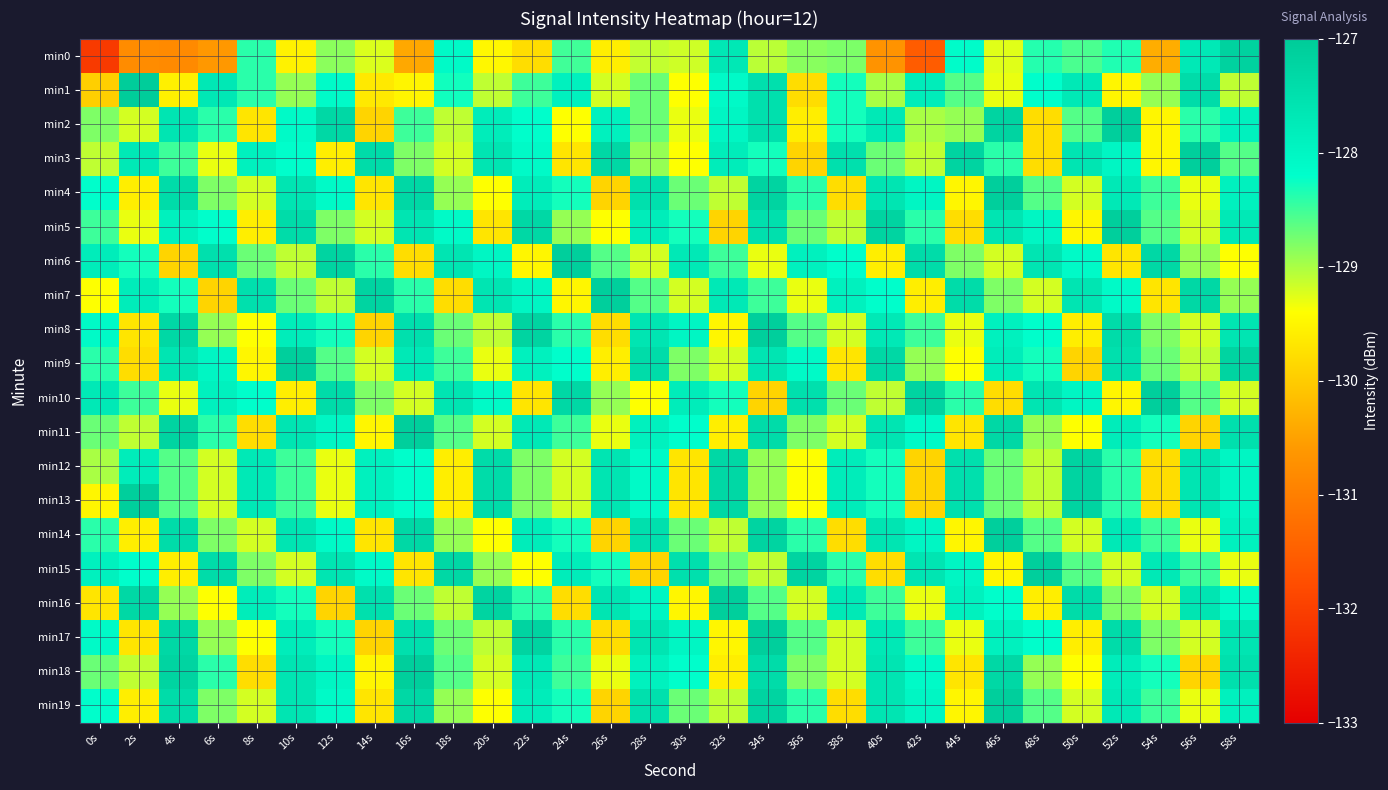

Reading left to right, what are all the values shown in this chart?

min0: 0s=-132.1	2s=-130.8	4s=-130.8	6s=-130.6	8s=-128.4	10s=-129.6	12s=-128.9	14s=-129.2	16s=-130.4	18s=-128.1	20s=-129.5	22s=-129.8	24s=-128.5	26s=-129.6	28s=-129.1	30s=-129.2	32s=-127.7	34s=-129.1	36s=-128.8	38s=-128.8	40s=-130.7	42s=-131.5	44s=-128.2	46s=-129.3	48s=-128.4	50s=-128.6	52s=-128.4	54s=-130.4	56s=-127.7	58s=-127.2
min1: 0s=-130.0	2s=-127.0	4s=-129.6	6s=-127.7	8s=-128.4	10s=-128.9	12s=-128.1	14s=-129.7	16s=-129.5	18s=-128.3	20s=-129.1	22s=-128.5	24s=-127.9	26s=-129.2	28s=-128.7	30s=-129.4	32s=-128.1	34s=-127.5	36s=-129.8	38s=-128.3	40s=-129.0	42s=-127.8	44s=-128.6	46s=-129.3	48s=-128.2	50s=-127.7	52s=-129.5	54s=-128.9	56s=-127.4	58s=-129.1
min2: 0s=-128.8	2s=-129.2	4s=-127.6	6s=-128.4	8s=-129.7	10s=-128.1	12s=-127.3	14s=-129.9	16s=-128.5	18s=-129.1	20s=-127.8	22s=-128.2	24s=-129.4	26s=-127.9	28s=-128.7	30s=-129.3	32s=-128.0	34s=-127.5	36s=-129.6	38s=-128.3	40s=-127.7	42s=-129.0	44s=-128.9	46s=-127.2	48s=-129.8	50s=-128.6	52s=-127.1	54s=-129.5	56s=-128.4	58s=-127.9
min3: 0s=-129.1	2s=-127.7	4s=-128.5	6s=-129.3	8s=-127.9	10s=-128.2	12s=-129.6	14s=-127.4	16s=-128.8	18s=-129.2	20s=-127.6	22s=-128.1	24s=-129.7	26s=-127.3	28s=-128.9	30s=-129.4	32s=-127.8	34s=-128.3	36s=-129.9	38s=-127.5	40s=-128.7	42s=-129.1	44s=-127.2	46s=-128.4	48s=-129.8	50s=-127.6	52s=-128.0	54s=-129.5	56s=-127.1	58s=-128.6
min4: 0s=-128.2	2s=-129.6	4s=-127.4	6s=-128.8	8s=-129.2	10s=-127.6	12s=-128.1	14s=-129.7	16s=-127.3	18s=-128.9	20s=-129.4	22s=-127.8	24s=-128.3	26s=-129.9	28s=-127.5	30s=-128.7	32s=-129.1	34s=-127.2	36s=-128.4	38s=-129.8	40s=-127.6	42s=-128.0	44s=-129.5	46s=-127.1	48s=-128.6	50s=-129.2	52s=-127.7	54s=-128.5	56s=-129.3	58s=-127.9
min5: 0s=-128.5	2s=-129.3	4s=-127.9	6s=-128.2	8s=-129.6	10s=-127.4	12s=-128.8	14s=-129.2	16s=-127.6	18s=-128.1	20s=-129.7	22s=-127.3	24s=-128.9	26s=-129.4	28s=-127.8	30s=-128.3	32s=-129.9	34s=-127.5	36s=-128.7	38s=-129.1	40s=-127.2	42s=-128.4	44s=-129.8	46s=-127.6	48s=-128.0	50s=-129.5	52s=-127.1	54s=-128.6	56s=-129.2	58s=-127.7
min6: 0s=-127.8	2s=-128.3	4s=-129.9	6s=-127.5	8s=-128.7	10s=-129.1	12s=-127.2	14s=-128.4	16s=-129.8	18s=-127.6	20s=-128.0	22s=-129.5	24s=-127.1	26s=-128.6	28s=-129.2	30s=-127.7	32s=-128.5	34s=-129.3	36s=-127.9	38s=-128.2	40s=-129.6	42s=-127.4	44s=-128.8	46s=-129.2	48s=-127.6	50s=-128.1	52s=-129.7	54s=-127.3	56s=-128.9	58s=-129.4
min7: 0s=-129.4	2s=-127.8	4s=-128.3	6s=-129.9	8s=-127.5	10s=-128.7	12s=-129.1	14s=-127.2	16s=-128.4	18s=-129.8	20s=-127.6	22s=-128.0	24s=-129.5	26s=-127.1	28s=-128.6	30s=-129.2	32s=-127.7	34s=-128.5	36s=-129.3	38s=-127.9	40s=-128.2	42s=-129.6	44s=-127.4	46s=-128.8	48s=-129.2	50s=-127.6	52s=-128.1	54s=-129.7	56s=-127.3	58s=-128.9
min8: 0s=-128.1	2s=-129.7	4s=-127.3	6s=-128.9	8s=-129.4	10s=-127.8	12s=-128.3	14s=-129.9	16s=-127.5	18s=-128.7	20s=-129.1	22s=-127.2	24s=-128.4	26s=-129.8	28s=-127.6	30s=-128.0	32s=-129.5	34s=-127.1	36s=-128.6	38s=-129.2	40s=-127.7	42s=-128.5	44s=-129.3	46s=-127.9	48s=-128.2	50s=-129.6	52s=-127.4	54s=-128.8	56s=-129.2	58s=-127.6
min9: 0s=-128.4	2s=-129.8	4s=-127.6	6s=-128.0	8s=-129.5	10s=-127.1	12s=-128.6	14s=-129.2	16s=-127.7	18s=-128.5	20s=-129.3	22s=-127.9	24s=-128.2	26s=-129.6	28s=-127.4	30s=-128.8	32s=-129.2	34s=-127.6	36s=-128.1	38s=-129.7	40s=-127.3	42s=-128.9	44s=-129.4	46s=-127.8	48s=-128.3	50s=-129.9	52s=-127.5	54s=-128.7	56s=-129.1	58s=-127.2
min10: 0s=-127.7	2s=-128.5	4s=-129.3	6s=-127.9	8s=-128.2	10s=-129.6	12s=-127.4	14s=-128.8	16s=-129.2	18s=-127.6	20s=-128.1	22s=-129.7	24s=-127.3	26s=-128.9	28s=-129.4	30s=-127.8	32s=-128.3	34s=-129.9	36s=-127.5	38s=-128.7	40s=-129.1	42s=-127.2	44s=-128.4	46s=-129.8	48s=-127.6	50s=-128.0	52s=-129.5	54s=-127.1	56s=-128.6	58s=-129.2
min11: 0s=-128.7	2s=-129.1	4s=-127.2	6s=-128.4	8s=-129.8	10s=-127.6	12s=-128.0	14s=-129.5	16s=-127.1	18s=-128.6	20s=-129.2	22s=-127.7	24s=-128.5	26s=-129.3	28s=-127.9	30s=-128.2	32s=-129.6	34s=-127.4	36s=-128.8	38s=-129.2	40s=-127.6	42s=-128.1	44s=-129.7	46s=-127.3	48s=-128.9	50s=-129.4	52s=-127.8	54s=-128.3	56s=-129.9	58s=-127.5
min12: 0s=-129.0	2s=-127.8	4s=-128.6	6s=-129.2	8s=-127.7	10s=-128.5	12s=-129.3	14s=-127.9	16s=-128.2	18s=-129.6	20s=-127.4	22s=-128.8	24s=-129.2	26s=-127.6	28s=-128.1	30s=-129.7	32s=-127.3	34s=-128.9	36s=-129.4	38s=-127.8	40s=-128.3	42s=-129.9	44s=-127.5	46s=-128.7	48s=-129.1	50s=-127.2	52s=-128.4	54s=-129.8	56s=-127.6	58s=-128.0
min13: 0s=-129.5	2s=-127.1	4s=-128.6	6s=-129.2	8s=-127.7	10s=-128.5	12s=-129.3	14s=-127.9	16s=-128.2	18s=-129.6	20s=-127.4	22s=-128.8	24s=-129.2	26s=-127.6	28s=-128.1	30s=-129.7	32s=-127.3	34s=-128.9	36s=-129.4	38s=-127.8	40s=-128.3	42s=-129.9	44s=-127.5	46s=-128.7	48s=-129.1	50s=-127.2	52s=-128.4	54s=-129.8	56s=-127.6	58s=-128.0
min14: 0s=-128.4	2s=-129.6	4s=-127.4	6s=-128.8	8s=-129.2	10s=-127.6	12s=-128.1	14s=-129.7	16s=-127.3	18s=-128.9	20s=-129.4	22s=-127.8	24s=-128.3	26s=-129.9	28s=-127.5	30s=-128.7	32s=-129.1	34s=-127.2	36s=-128.4	38s=-129.8	40s=-127.6	42s=-128.0	44s=-129.5	46s=-127.1	48s=-128.6	50s=-129.2	52s=-127.7	54s=-128.5	56s=-129.3	58s=-127.9
min15: 0s=-127.9	2s=-128.2	4s=-129.6	6s=-127.4	8s=-128.8	10s=-129.2	12s=-127.6	14s=-128.1	16s=-129.7	18s=-127.3	20s=-128.9	22s=-129.4	24s=-127.8	26s=-128.3	28s=-129.9	30s=-127.5	32s=-128.7	34s=-129.1	36s=-127.2	38s=-128.4	40s=-129.8	42s=-127.6	44s=-128.0	46s=-129.5	48s=-127.1	50s=-128.6	52s=-129.2	54s=-127.7	56s=-128.5	58s=-129.3
min16: 0s=-129.7	2s=-127.3	4s=-128.9	6s=-129.4	8s=-127.8	10s=-128.3	12s=-129.9	14s=-127.5	16s=-128.7	18s=-129.1	20s=-127.2	22s=-128.4	24s=-129.8	26s=-127.6	28s=-128.0	30s=-129.5	32s=-127.1	34s=-128.6	36s=-129.2	38s=-127.7	40s=-128.5	42s=-129.3	44s=-127.9	46s=-128.2	48s=-129.6	50s=-127.4	52s=-128.8	54s=-129.2	56s=-127.6	58s=-128.1
min17: 0s=-128.1	2s=-129.7	4s=-127.3	6s=-128.9	8s=-129.4	10s=-127.8	12s=-128.3	14s=-129.9	16s=-127.5	18s=-128.7	20s=-129.1	22s=-127.2	24s=-128.4	26s=-129.8	28s=-127.6	30s=-128.0	32s=-129.5	34s=-127.1	36s=-128.6	38s=-129.2	40s=-127.7	42s=-128.5	44s=-129.3	46s=-127.9	48s=-128.2	50s=-129.6	52s=-127.4	54s=-128.8	56s=-129.2	58s=-127.6
min18: 0s=-128.7	2s=-129.1	4s=-127.2	6s=-128.4	8s=-129.8	10s=-127.6	12s=-128.0	14s=-129.5	16s=-127.1	18s=-128.6	20s=-129.2	22s=-127.7	24s=-128.5	26s=-129.3	28s=-127.9	30s=-128.2	32s=-129.6	34s=-127.4	36s=-128.8	38s=-129.2	40s=-127.6	42s=-128.1	44s=-129.7	46s=-127.3	48s=-128.9	50s=-129.4	52s=-127.8	54s=-128.3	56s=-129.9	58s=-127.5
min19: 0s=-128.2	2s=-129.6	4s=-127.4	6s=-128.8	8s=-129.2	10s=-127.6	12s=-128.1	14s=-129.7	16s=-127.3	18s=-128.9	20s=-129.4	22s=-127.8	24s=-128.3	26s=-129.9	28s=-127.5	30s=-128.7	32s=-129.1	34s=-127.2	36s=-128.4	38s=-129.8	40s=-127.6	42s=-128.0	44s=-129.5	46s=-127.1	48s=-128.6	50s=-129.2	52s=-127.7	54s=-128.5	56s=-129.3	58s=-127.9